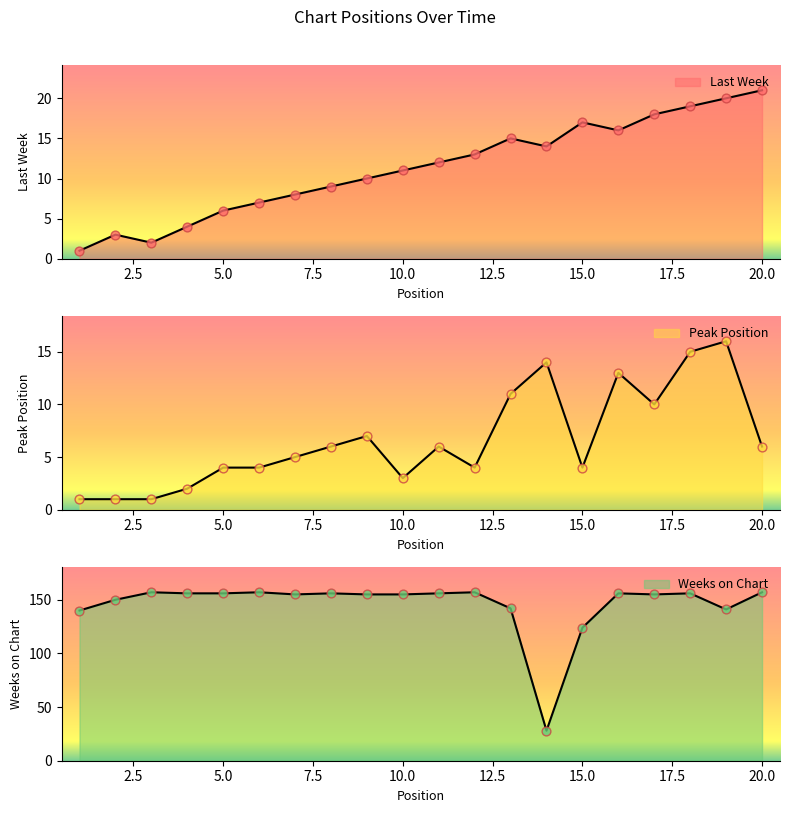

What are all the series names shown in the legend?

Last Week, Peak Position, Weeks on Chart